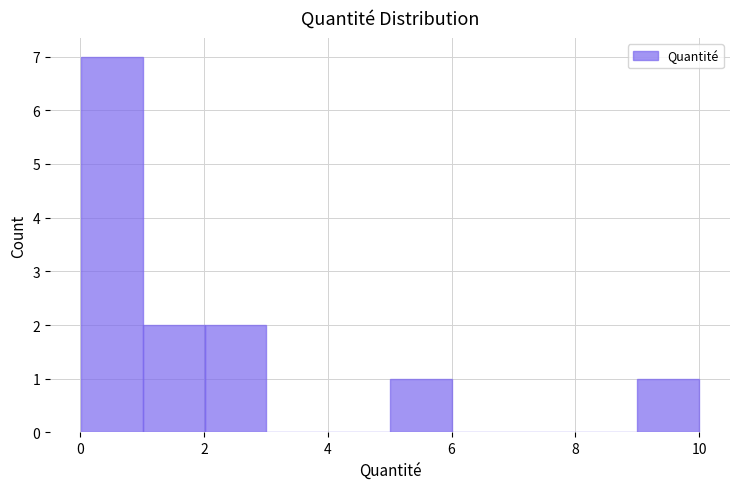

Reading left to right, list every bar in this chart as the range it spans on the x-axis followed by its height. Neither the bar edges nor the heights are printed on the chart, so give them approximately, as read against the axes.

0 to 1: 7
1 to 2: 2
2 to 3: 2
3 to 4: 0
4 to 5: 0
5 to 6: 1
6 to 7: 0
7 to 8: 0
8 to 9: 0
9 to 10: 1